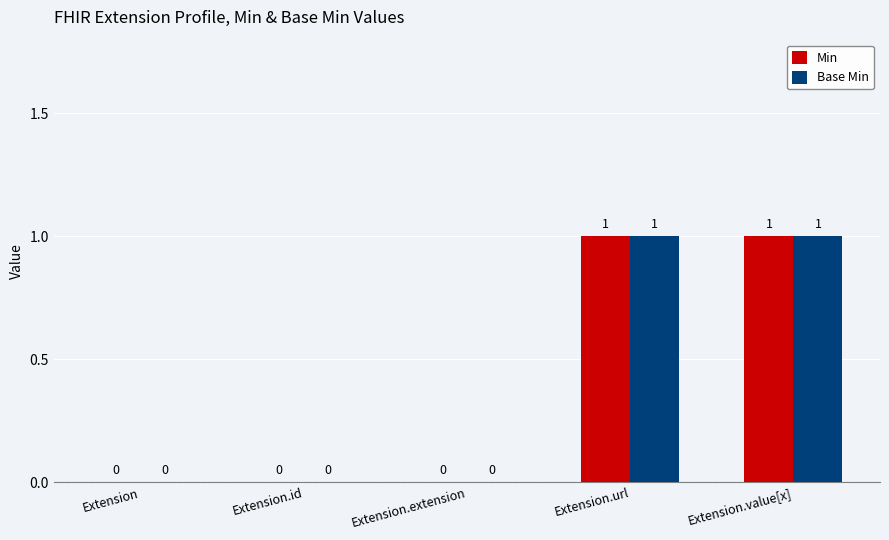

Is the value of Min at Extension.extension greater than the value of Base Min at Extension.value[x]?

No